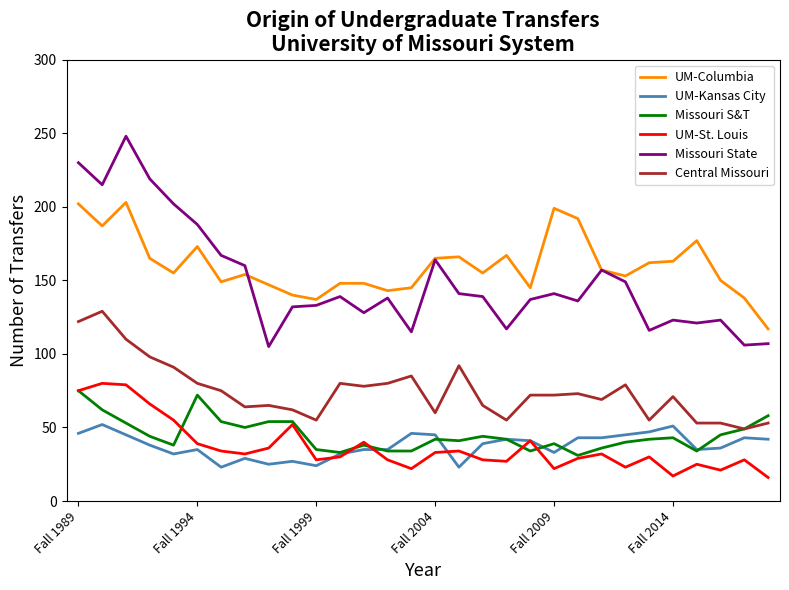

Which series has the largest range (max minus min)?

Missouri State